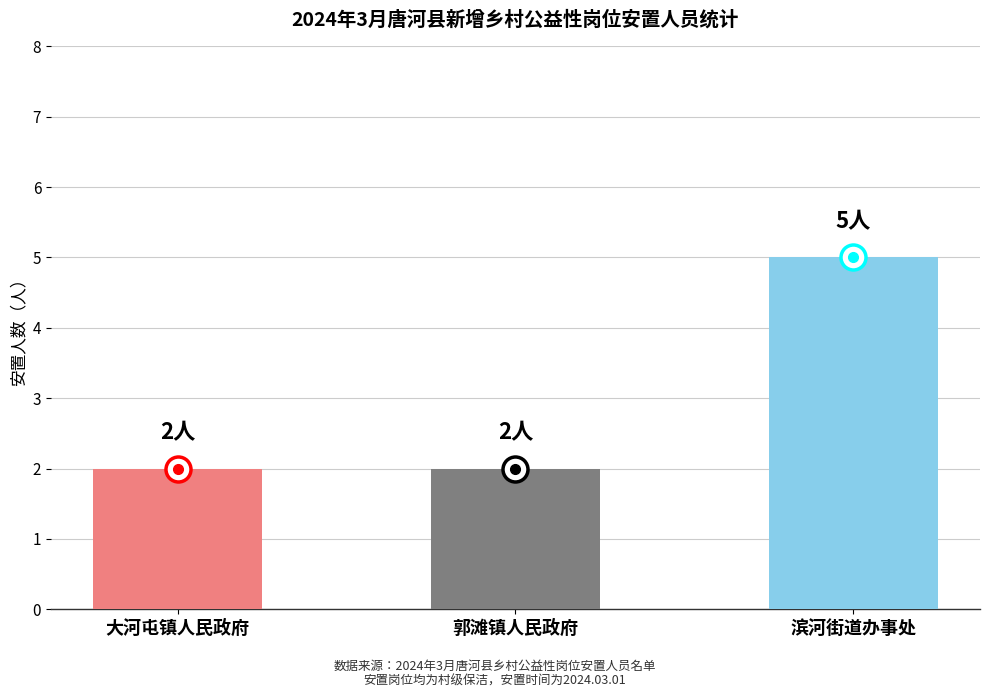

What is the average value?

3